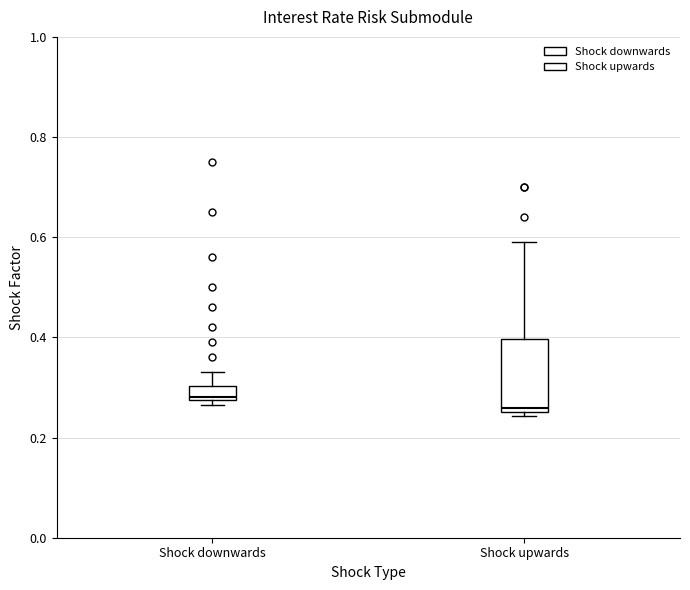

Where is the upper edge of the box for Shock downwards on the y-axis? The values are not printed on the chart, so give them approximately, as read against the axis.

0.30